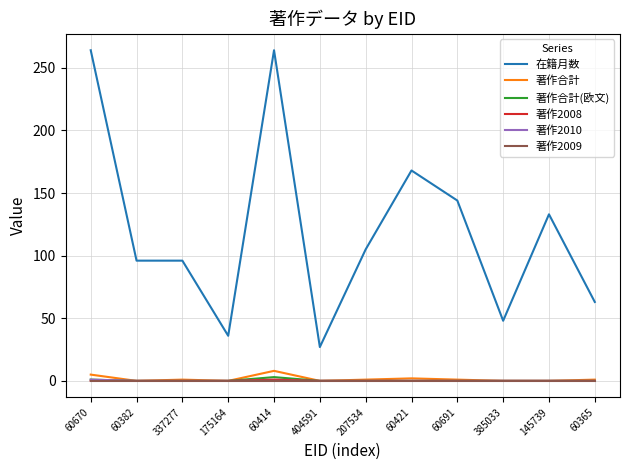

Which series has the largest range (max minus min)?

在籍月数